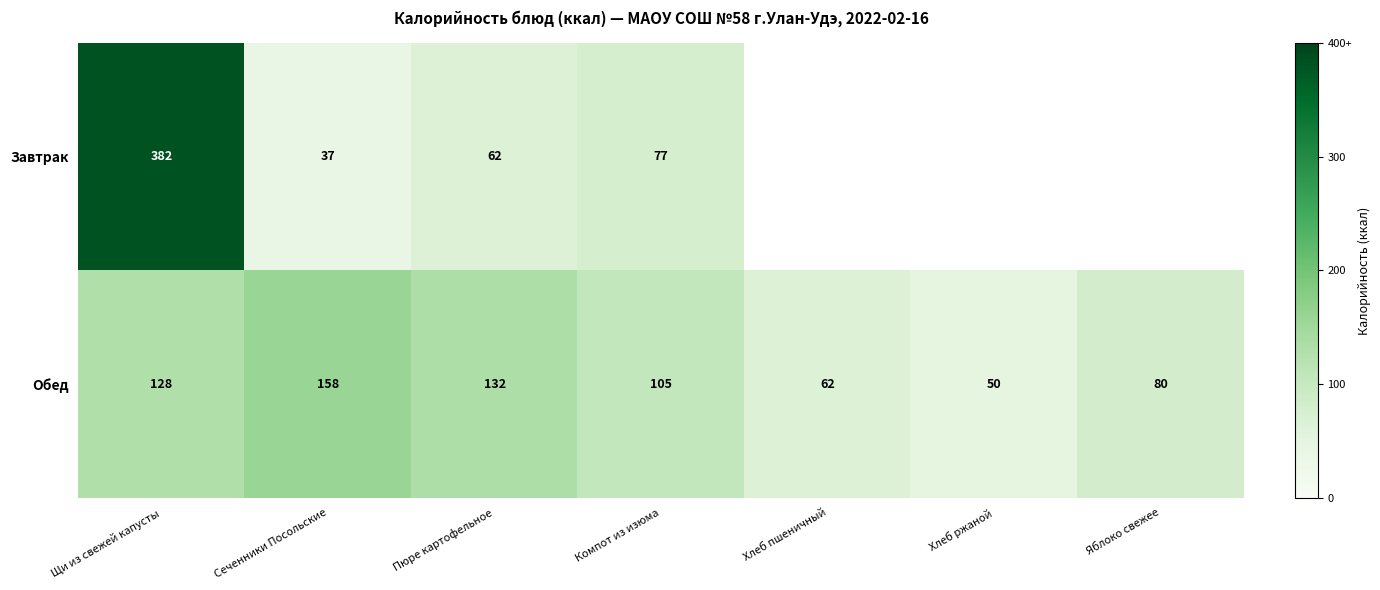

List the labels in order of Обед value, smallest first.

Хлеб ржаной, Хлеб пшеничный, Яблоко свежее, Компот из изюма, Щи из свежей капусты, Пюре картофельное, Сеченники Посольские